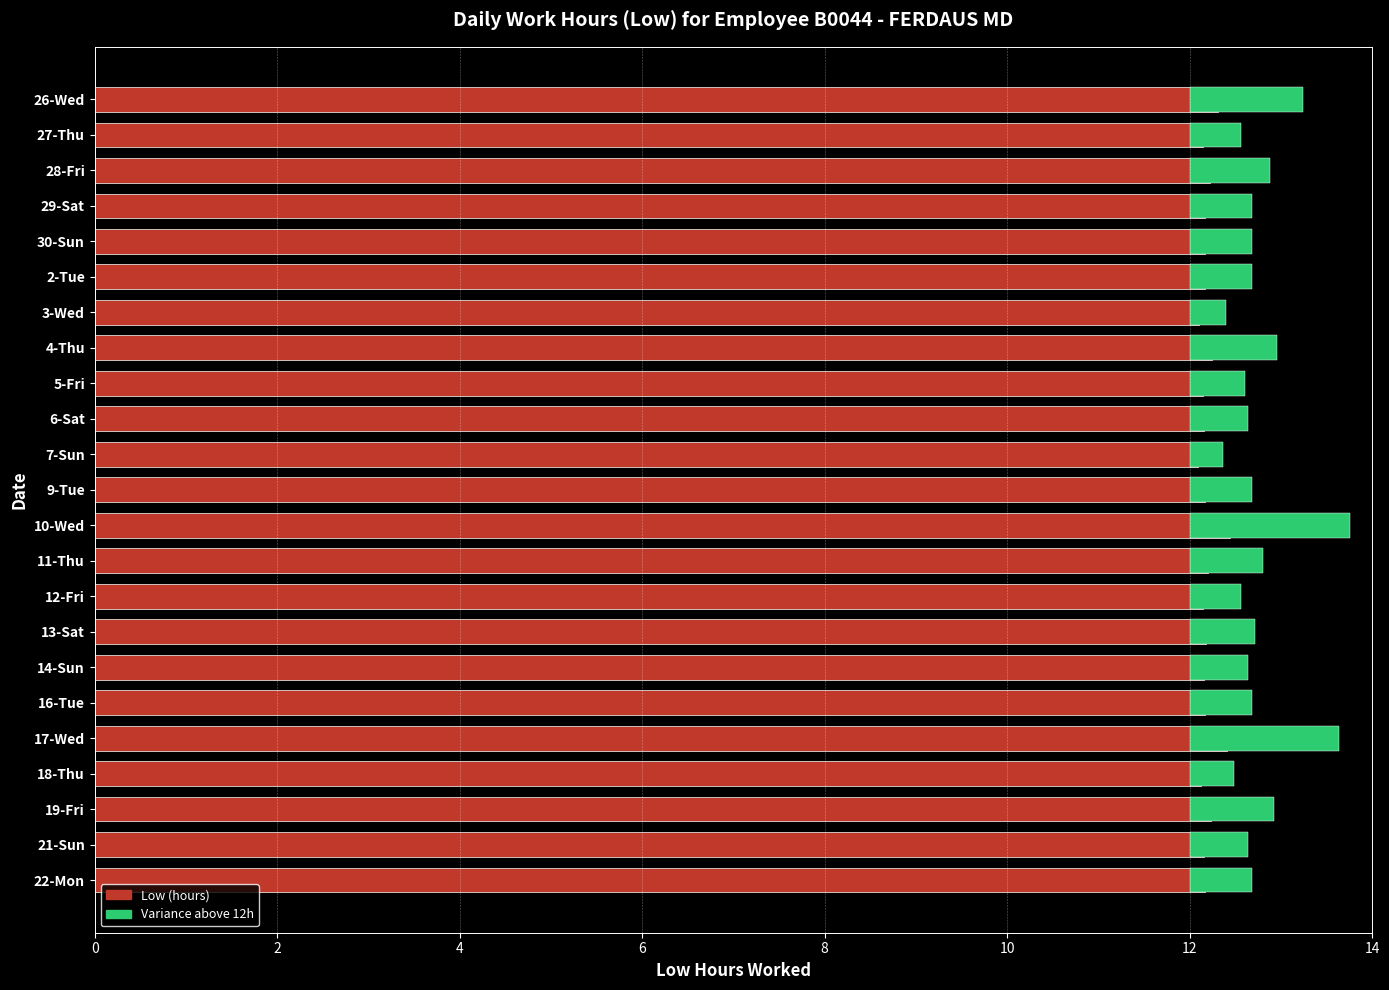

Count the number of categories in the chart.

23